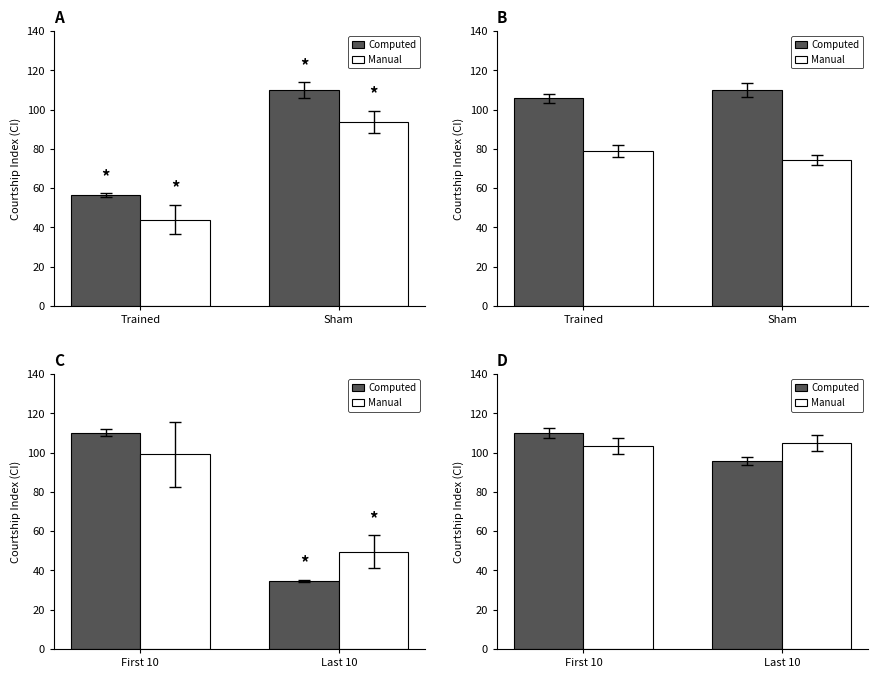

Are the bars grouped side by side (vs. stacked)?

Yes